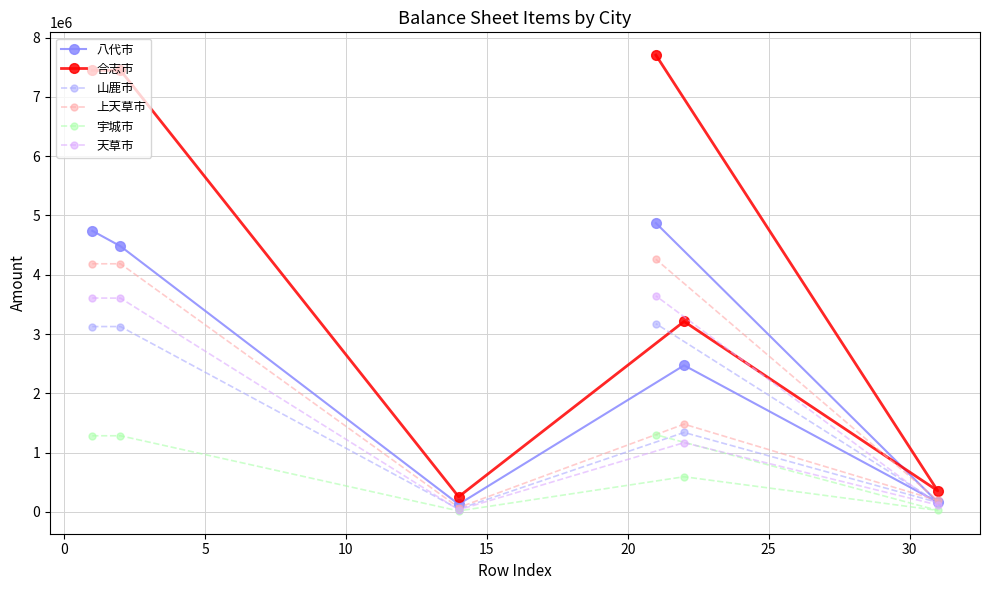

Which series has the largest range (max minus min)?

合志市